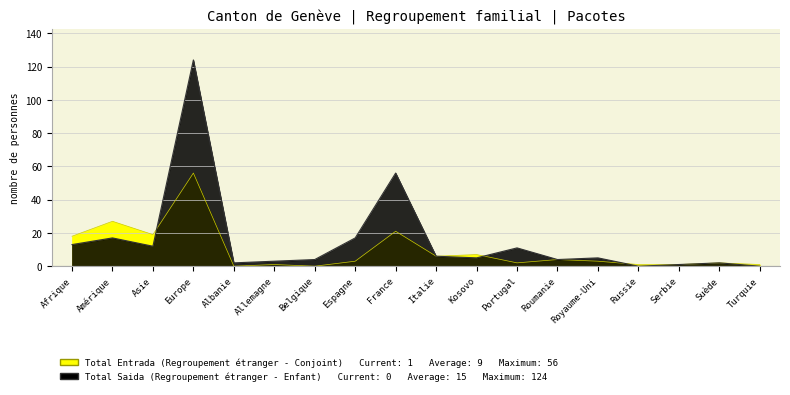

How many interior local valleys does the Total Entrada (Regroupement étranger - Conjoint) series have?

5